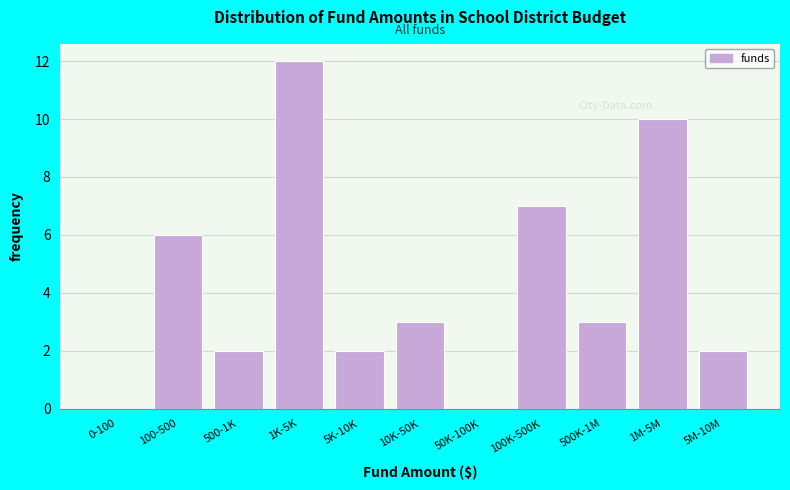

Reading right to left, transcribe all the data shown in this chart.

5M-10M=2	1M-5M=10	500K-1M=3	100K-500K=7	50K-100K=0	10K-50K=3	5K-10K=2	1K-5K=12	500-1K=2	100-500=6	0-100=0